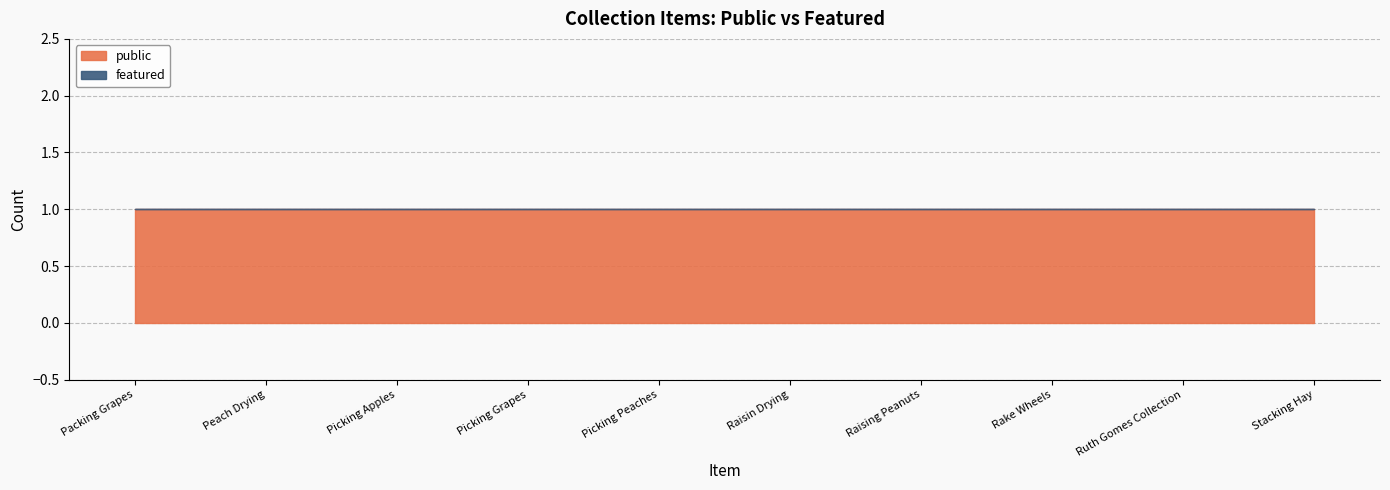

Does the chart display data point markers on the line(s)?

No